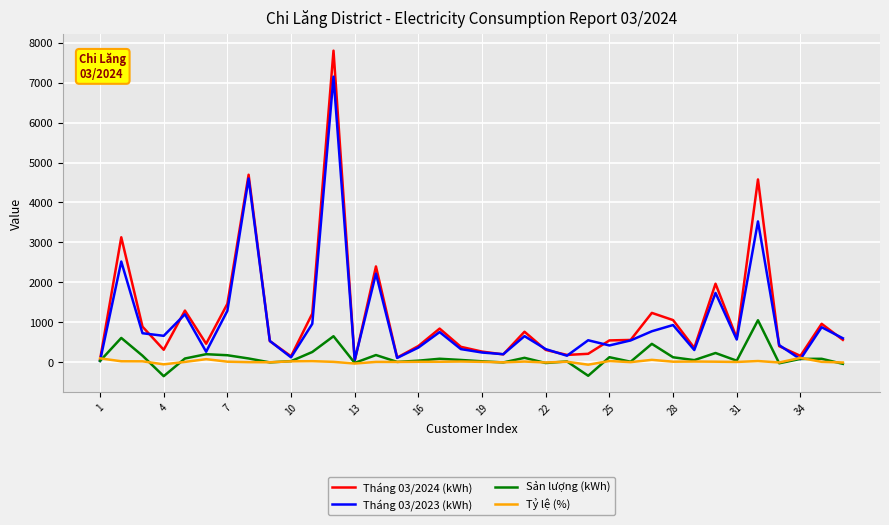

What is the minimum value shown in the chart?

-349.0